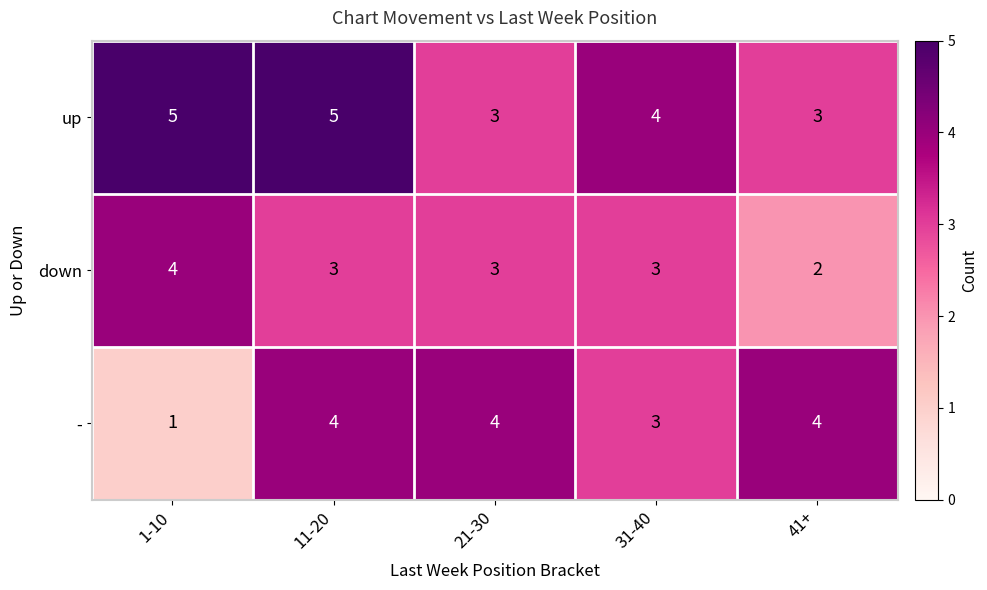

What is the maximum value shown in the chart?

5